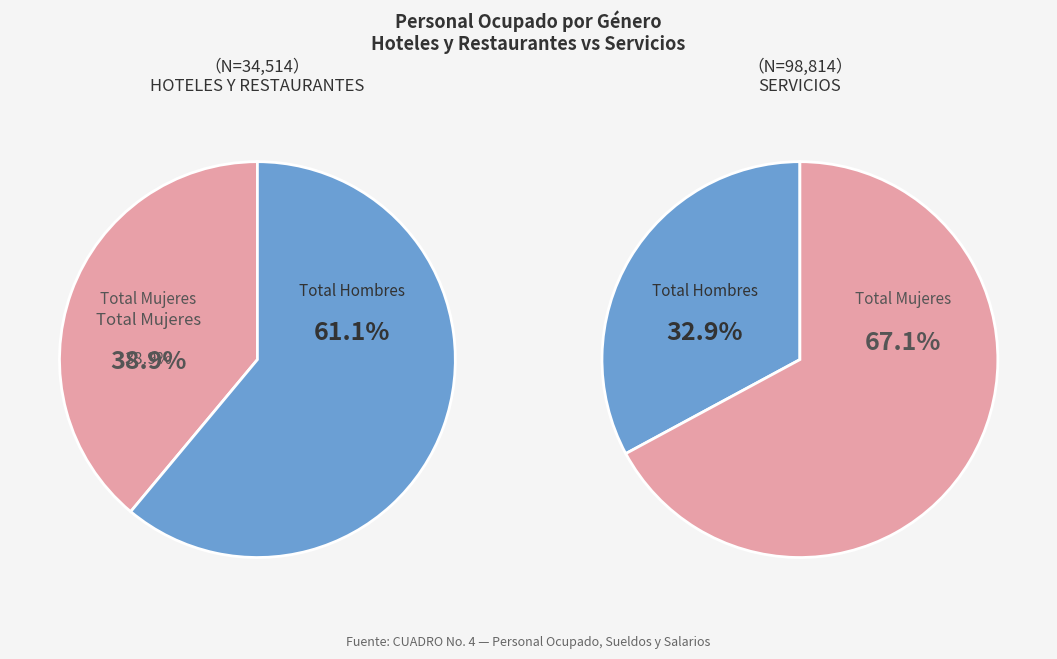

Does HOTELES Y RESTAURANTES represent more than half of the total?

No